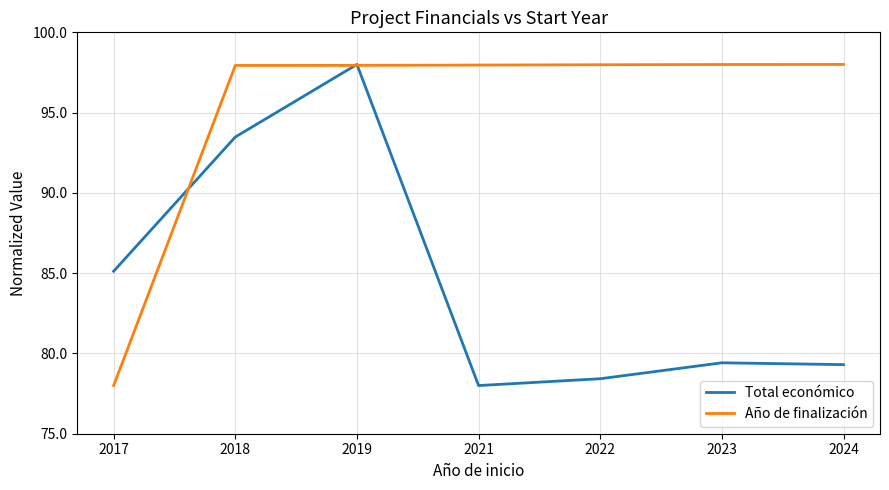

Between 2018 and 2022, which series saw the biggest shift?

Total económico